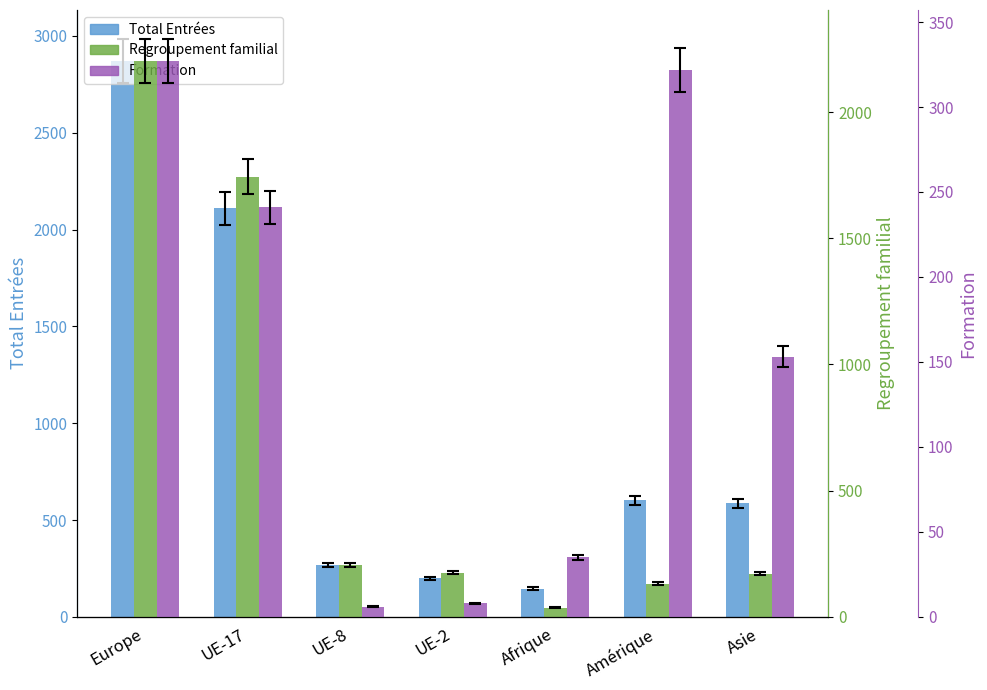

Reading left to right, what are all the values shown in this chart?

Total Entrées: Europe=2870	UE-17=2109	UE-8=267	UE-2=200	Afrique=146	Amérique=602	Asie=587
Regroupement familial: Europe=2202	UE-17=1744	UE-8=205	UE-2=175	Afrique=37	Amérique=131	Asie=171
Formation: Europe=327	UE-17=241	UE-8=6	UE-2=8	Afrique=35	Amérique=322	Asie=153